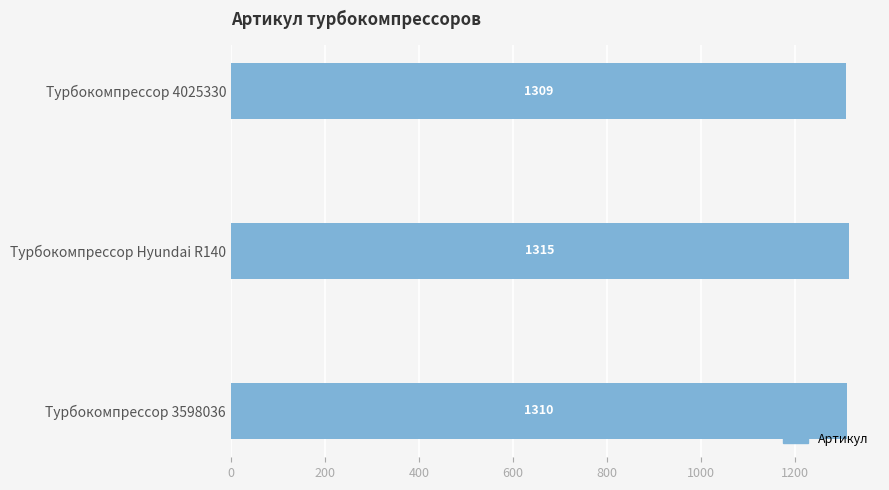

What value does the data have at Турбокомпрессор 4025330?

1309